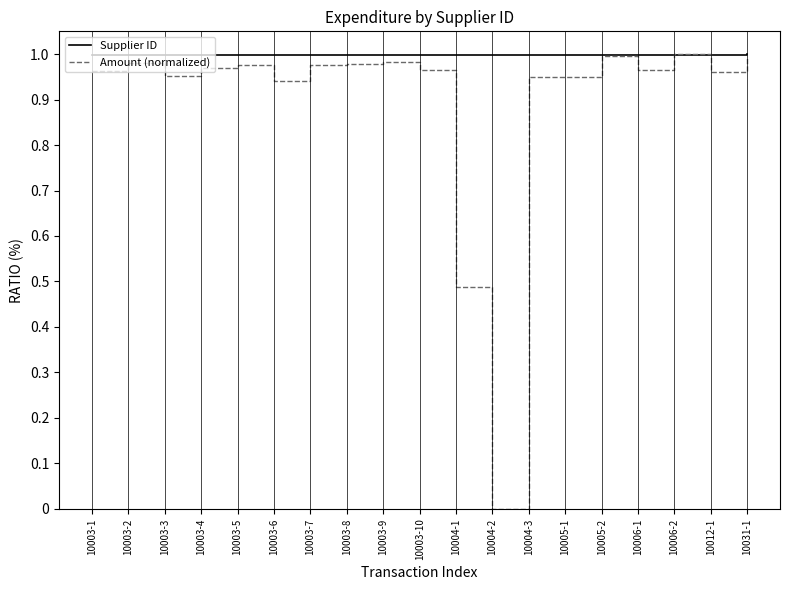

Count the number of categories in the chart.

19